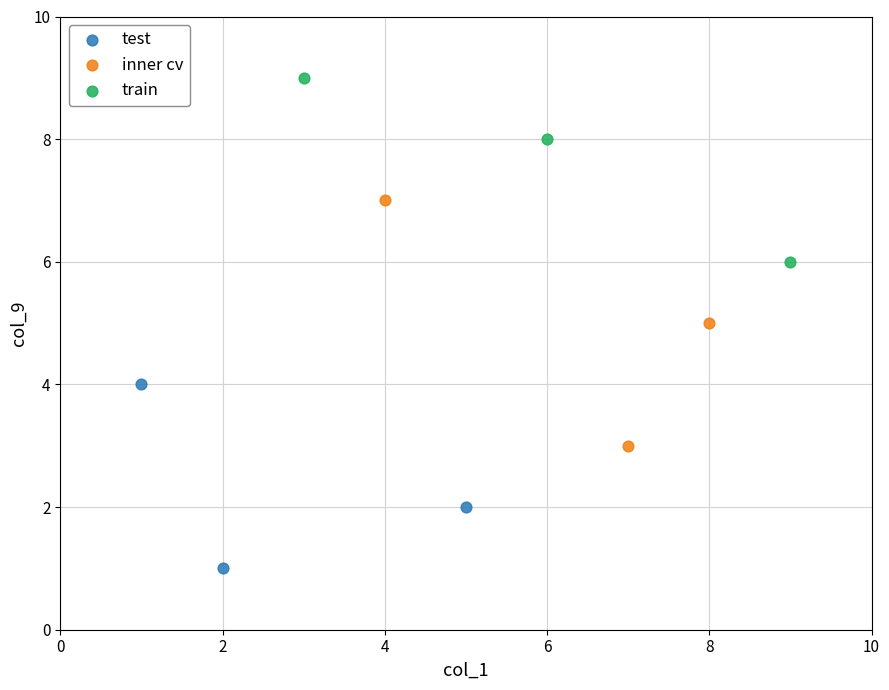

Which series reaches the minimum Y coordinate?

test